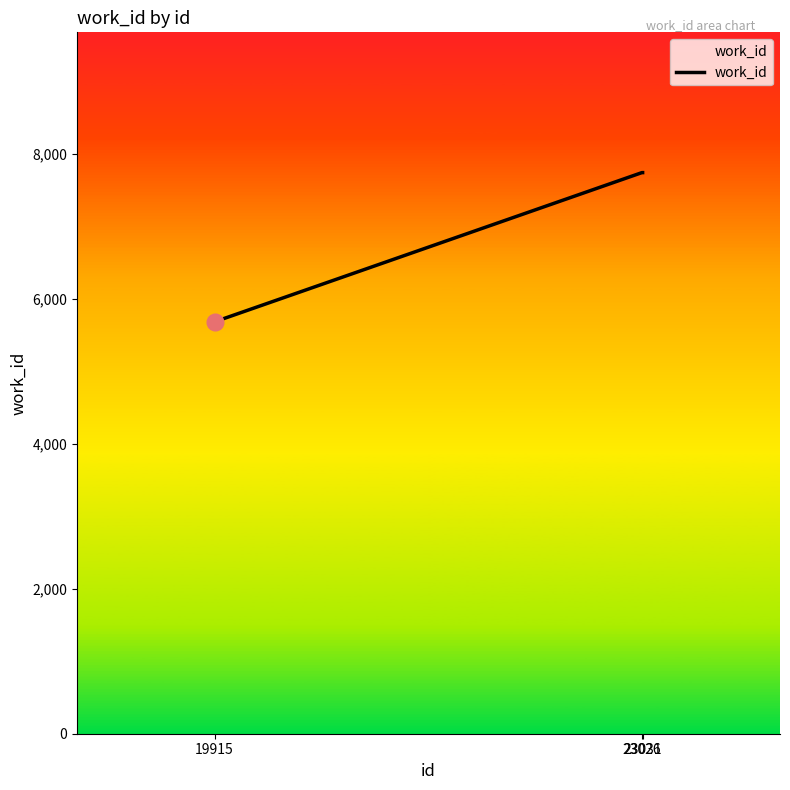

True or false: the data shows 5297 at 23026.

False